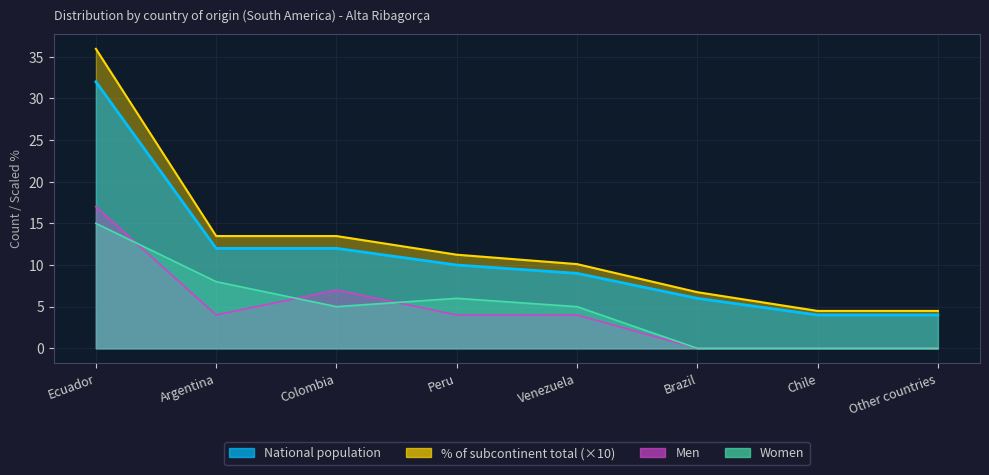

What is the approximate value of % of subcontinent total at Chile?

4.5